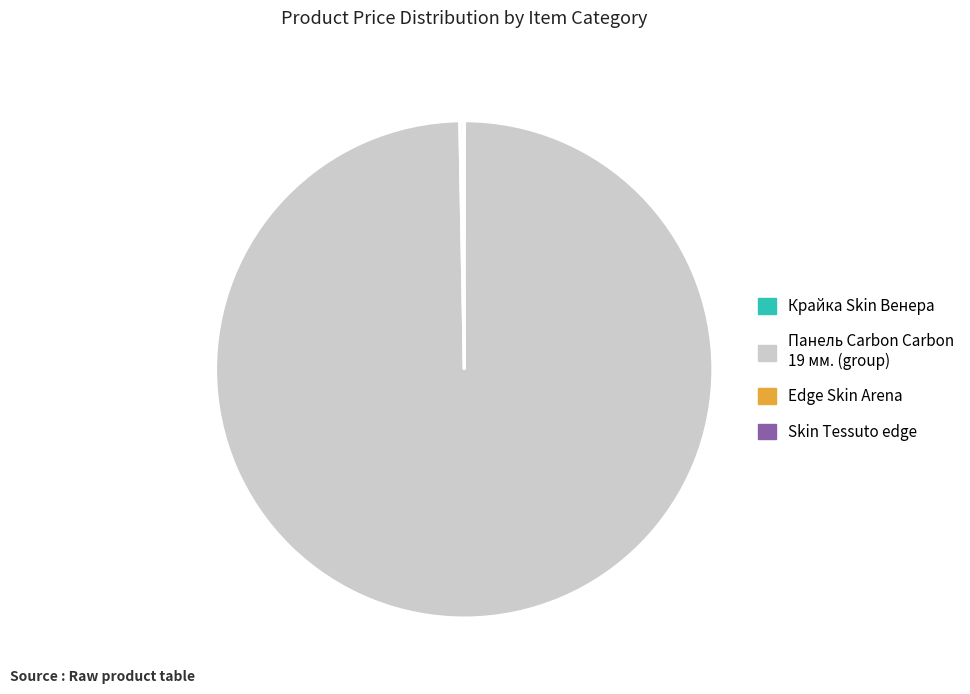

The Панель Carbon Carbon 19 мм. (group) slice represents 100% of the pie. True or false?

True